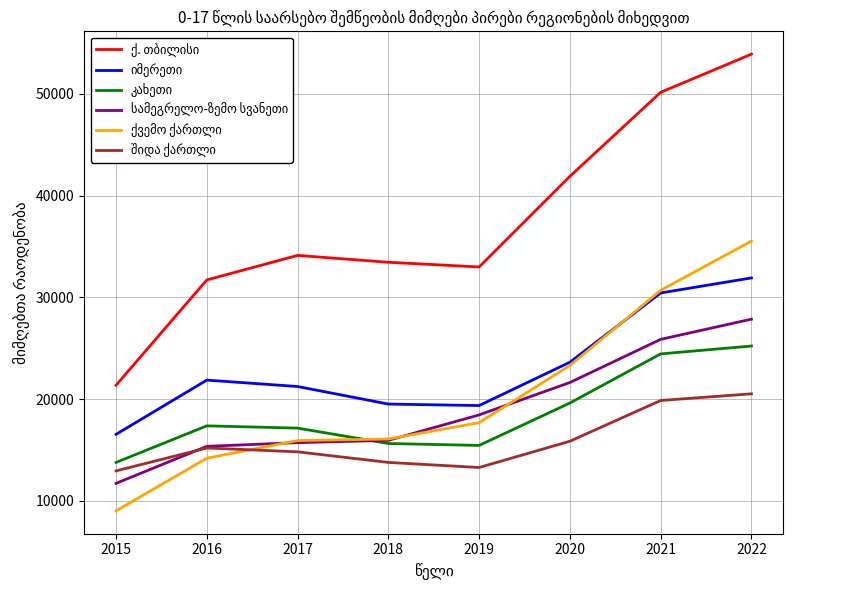

What is the total value across all series at 2020?

145937